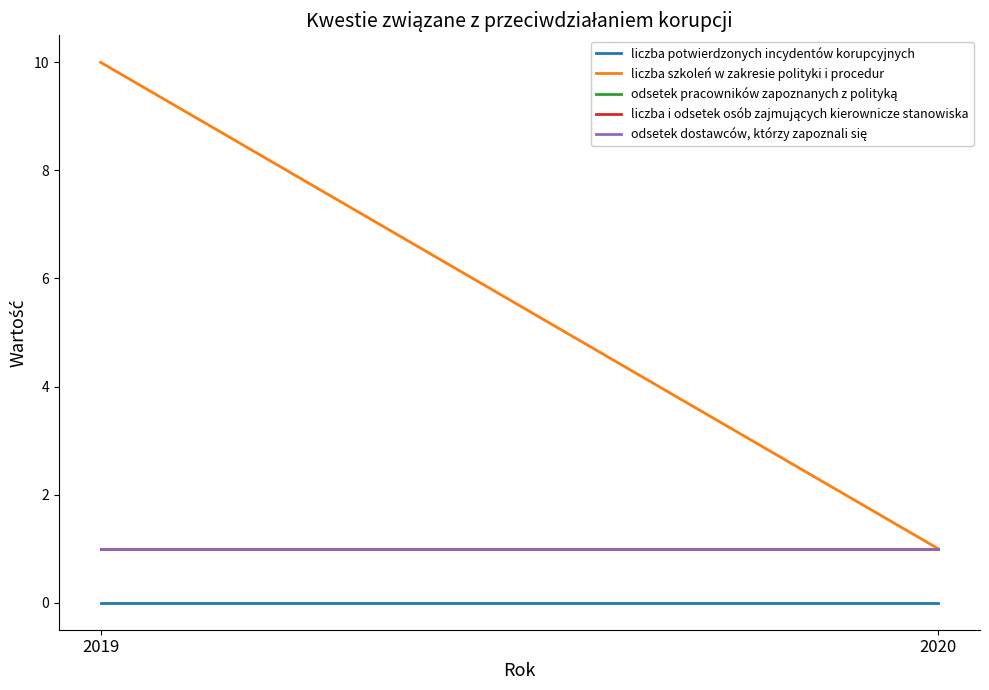

Is it true that odsetek dostawców, którzy zapoznali się equals 2 at 2019?

False